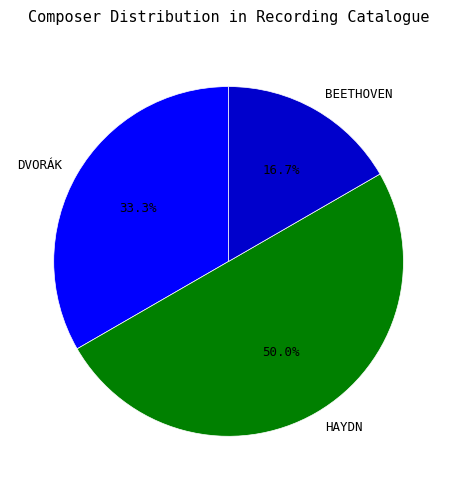

To the nearest percent, what percentage of the pie is DVORÁK?

33%